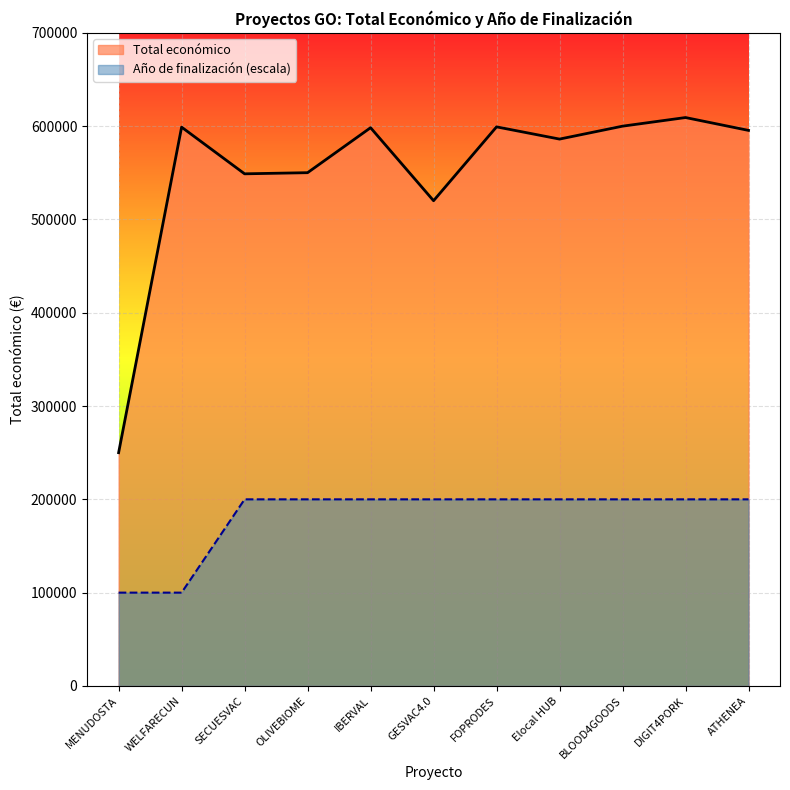

The value of Año de finalización at FOPRODES is 200000. True or false?

True